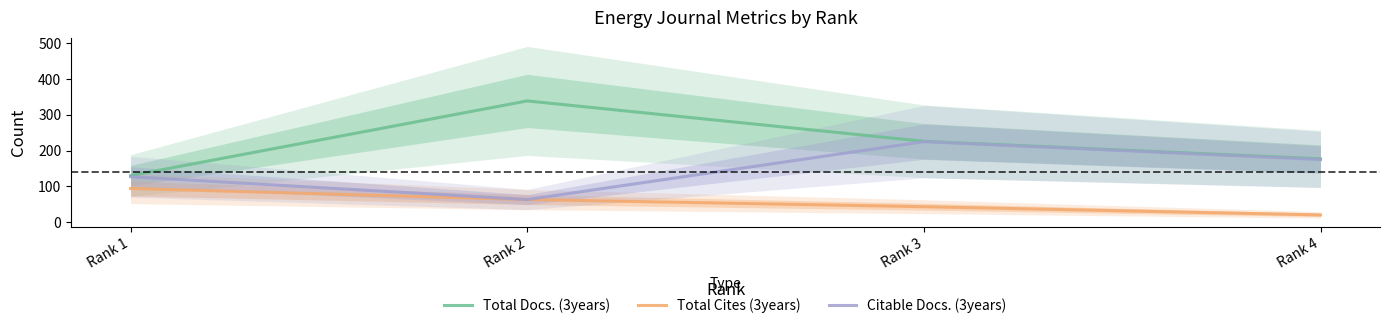

What is the sum of the Total Docs. (3years) values at Rank 3 and Rank 2?

565